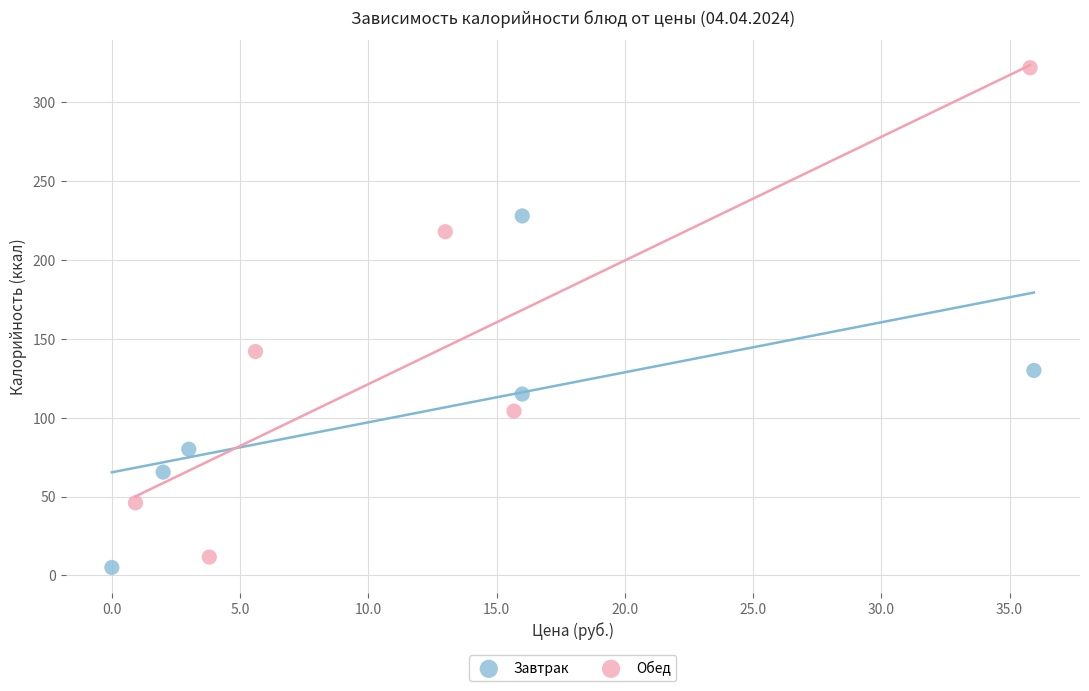

Which series has the widest spread of Y values?

Обед